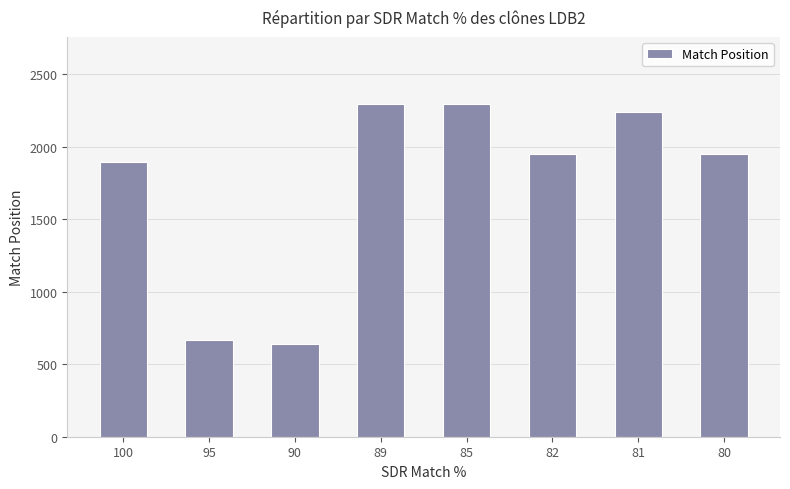

Count the number of data series in this chart.

1